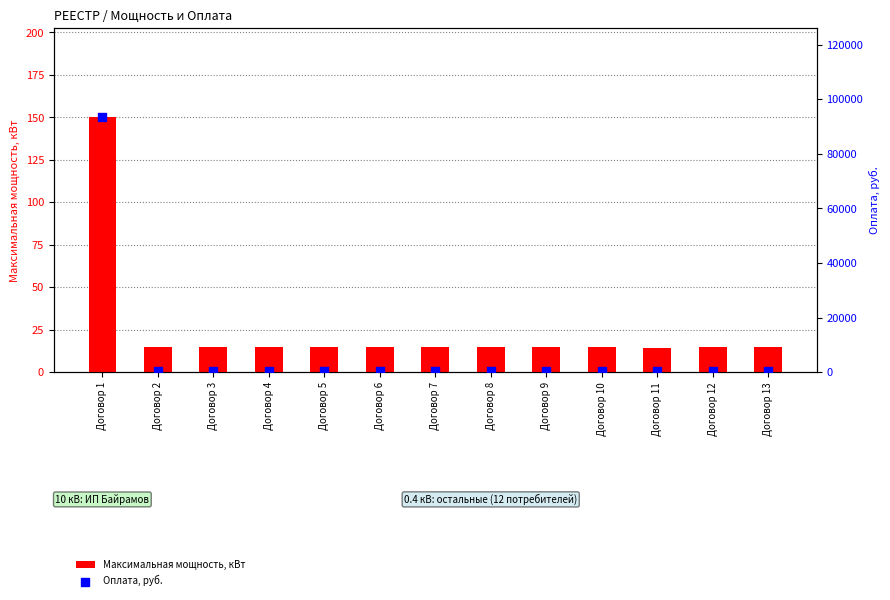

Which series reaches the maximum Y coordinate?

Оплата, руб.